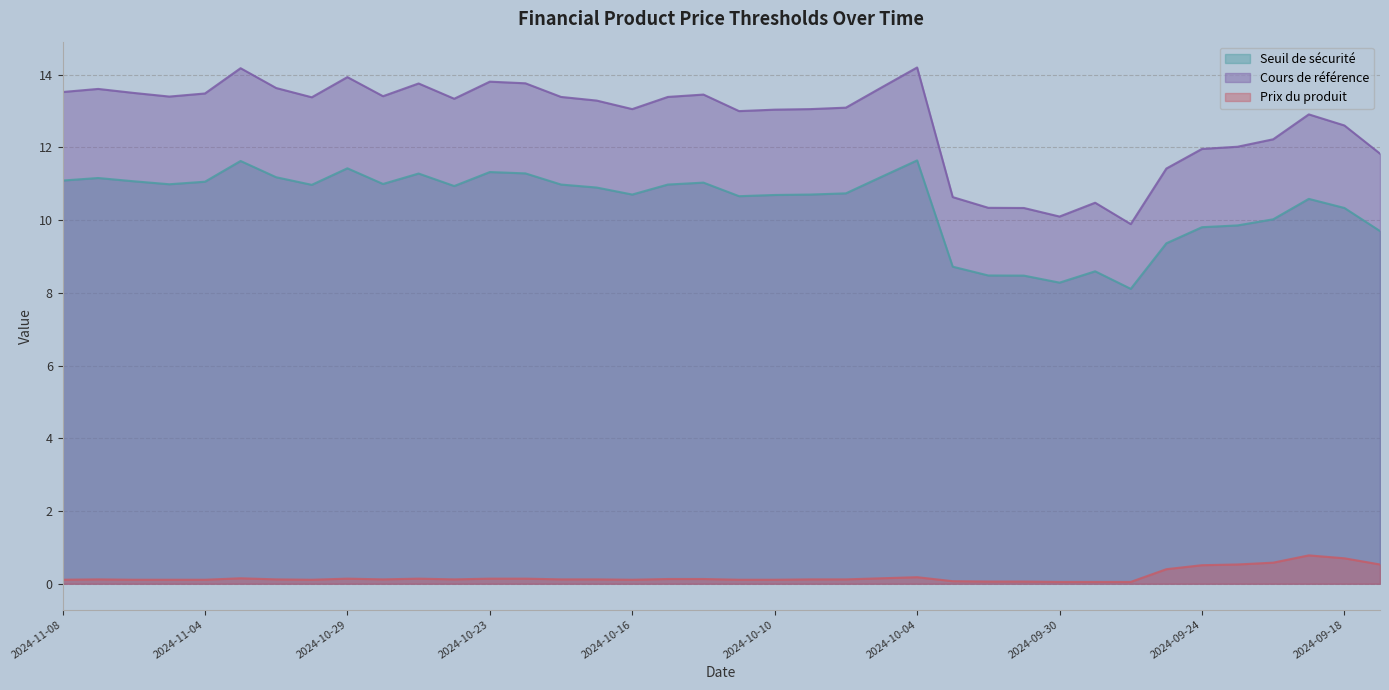

What position from the left is 2024-09-18?

37